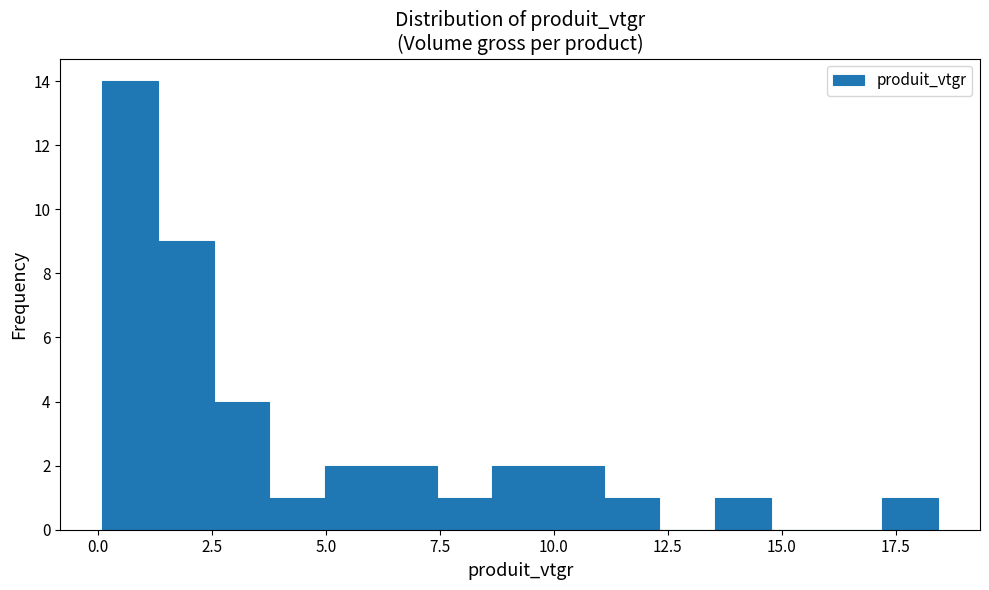

Around what value on the x-axis is the tallest bar? Give the approximate position of its centre, as read against the axis.

0.5